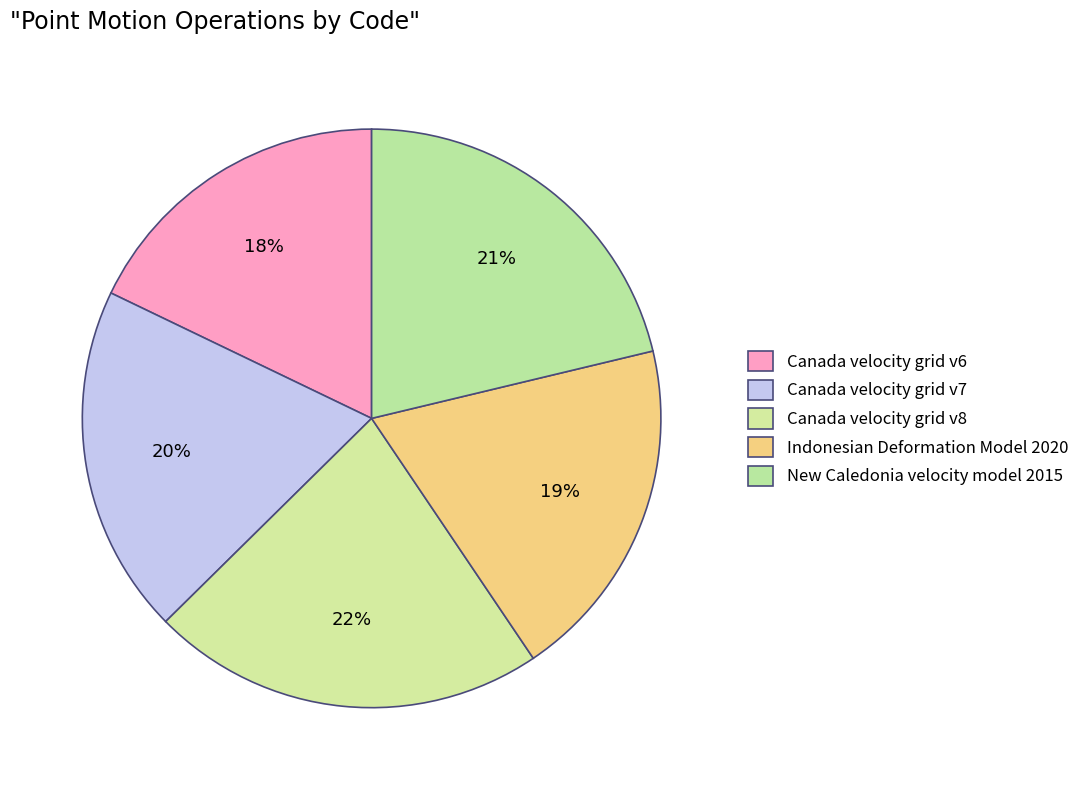

Count the number of slices in the pie.

5